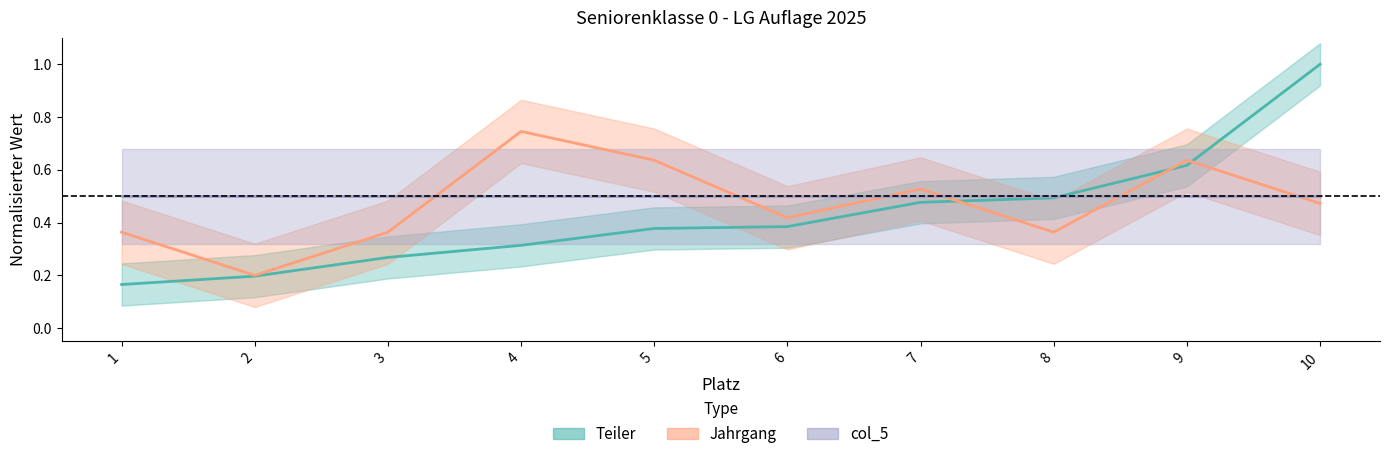

Between which two adjacent categories do Jahrgang and Teiler first intersect?

7 and 8